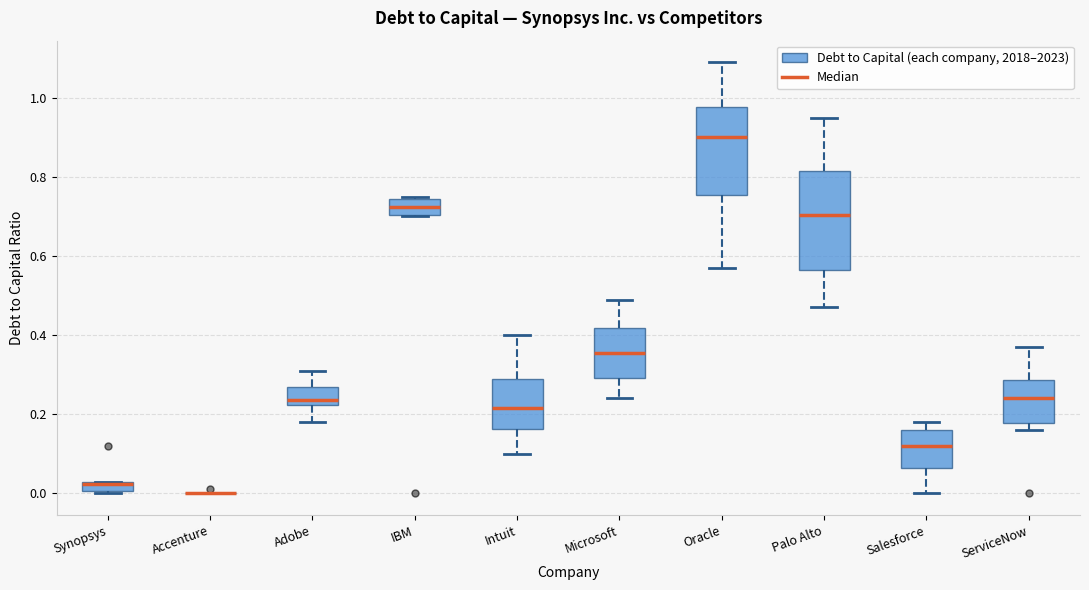

Which box is the tallest, from its lower edge to its upper edge?

Palo Alto